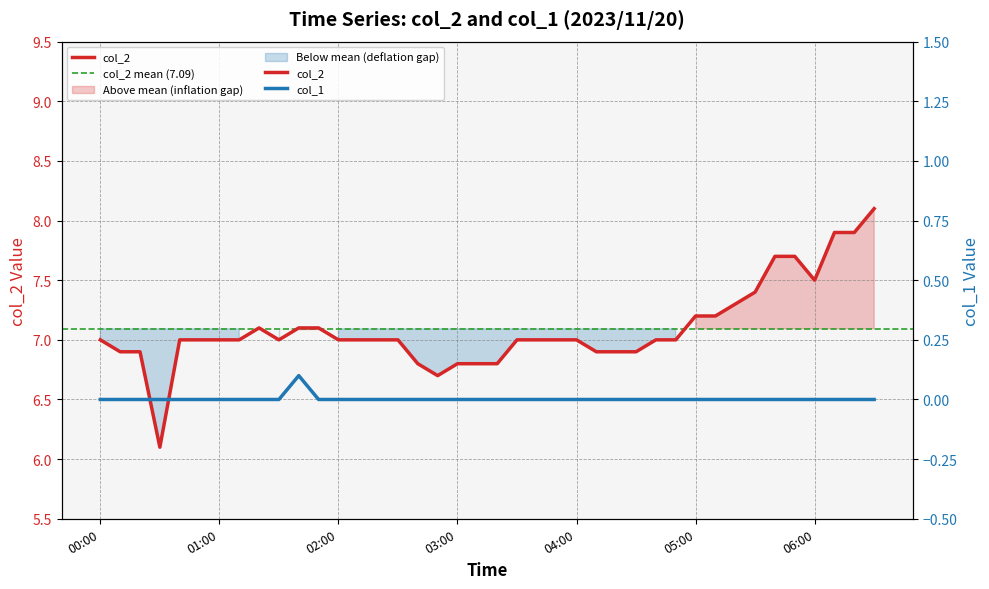

List the series in order of their overall mean, highest first.

col_2, col_1